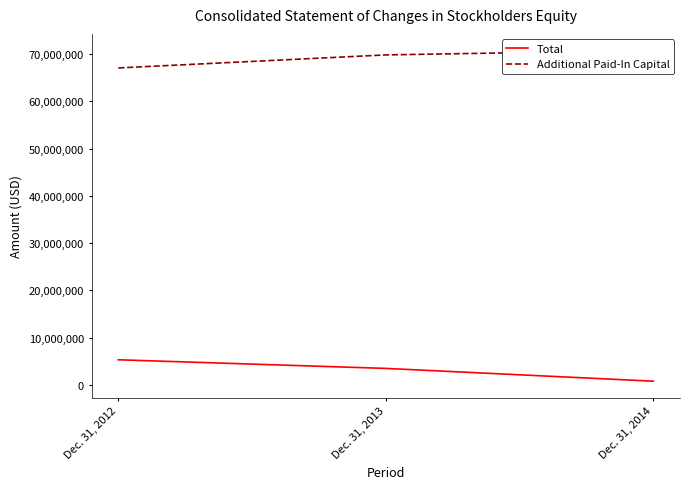

Reading left to right, what are all the values shown in this chart?

Total: Dec. 31, 2012=5297273	Dec. 31, 2013=3469680	Dec. 31, 2014=766256
Additional Paid-In Capital: Dec. 31, 2012=67093434	Dec. 31, 2013=69853600	Dec. 31, 2014=70801464